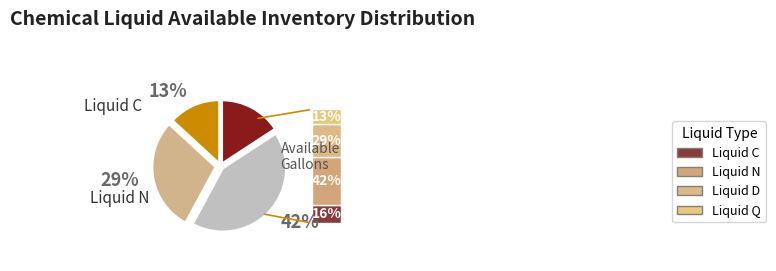

What is the total percentage of Liquid D and Liquid Q?

42.1%